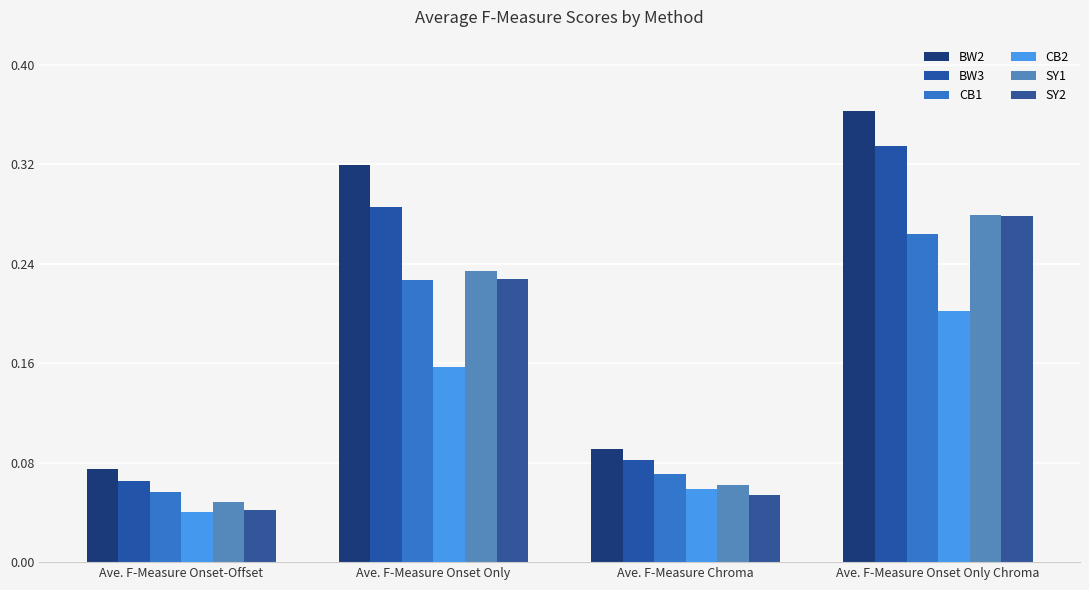

What is the average value of the BW3 series?

0.2